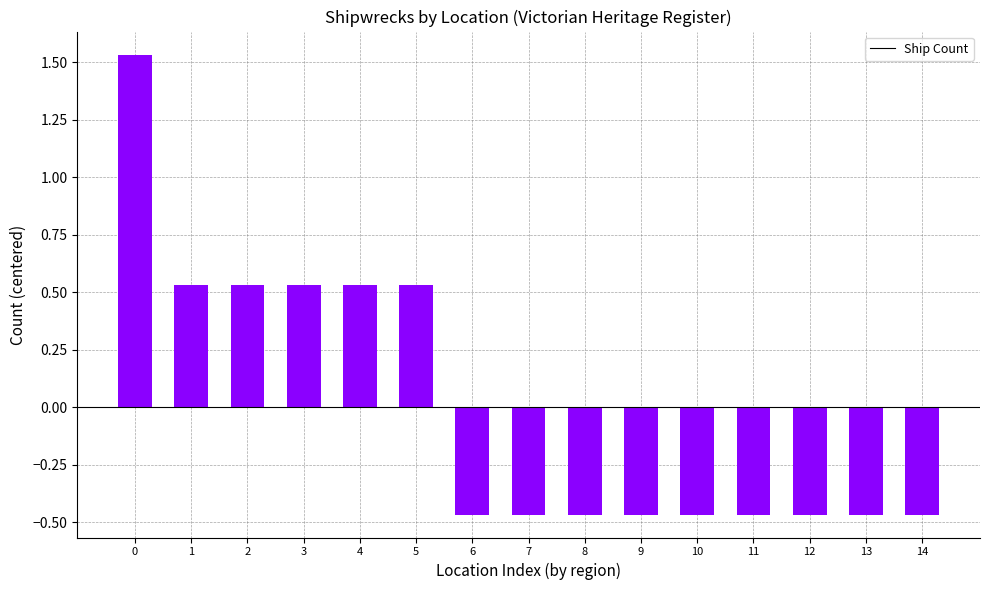

Does the chart contain stacked bars?

No